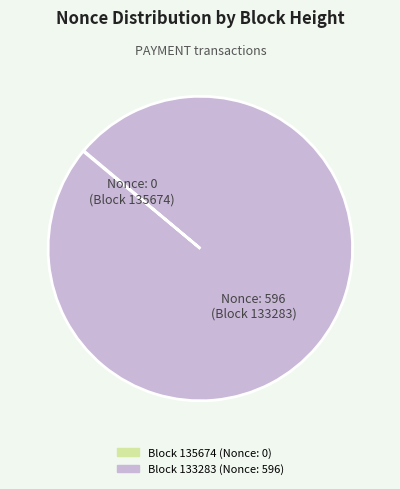

Does any single category account for the majority?

Yes